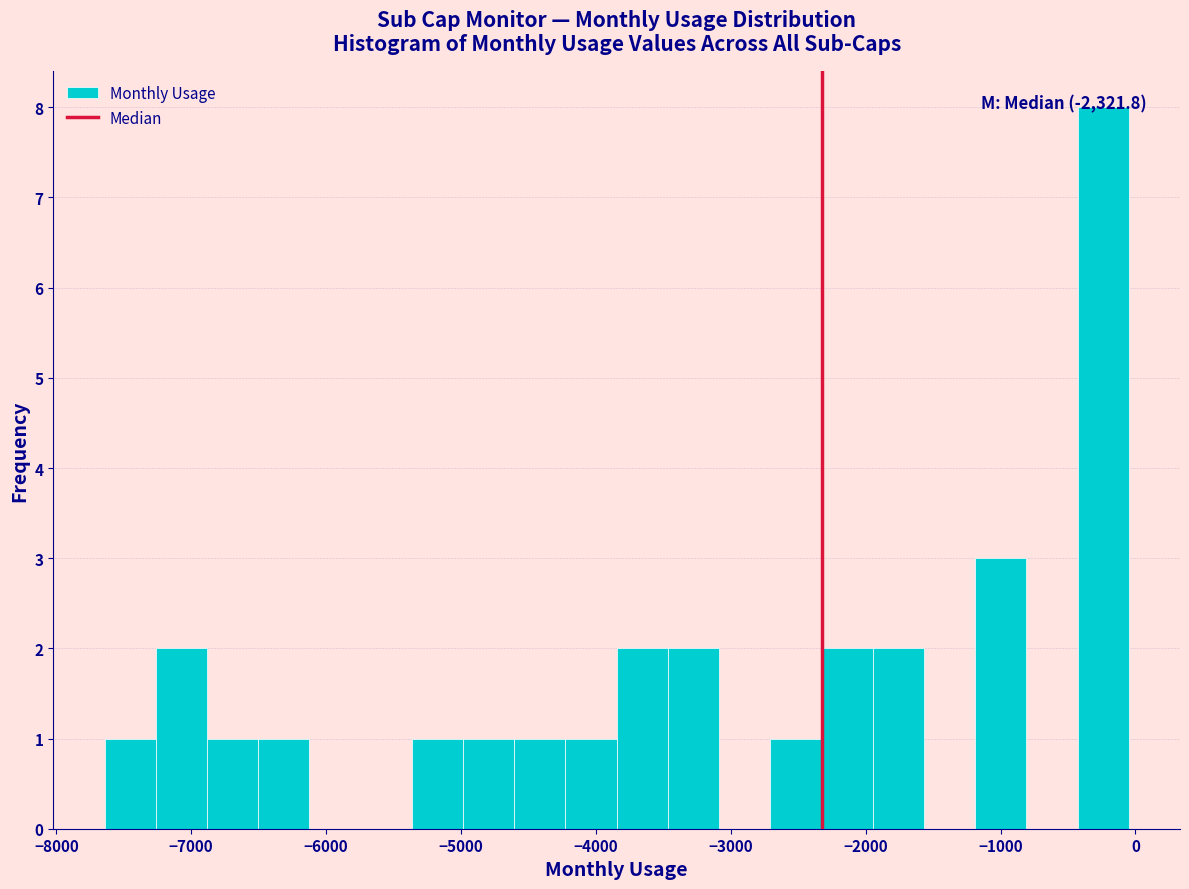

Around what value on the x-axis is the tallest bar? Give the approximate position of its centre, as read against the axis.

-200